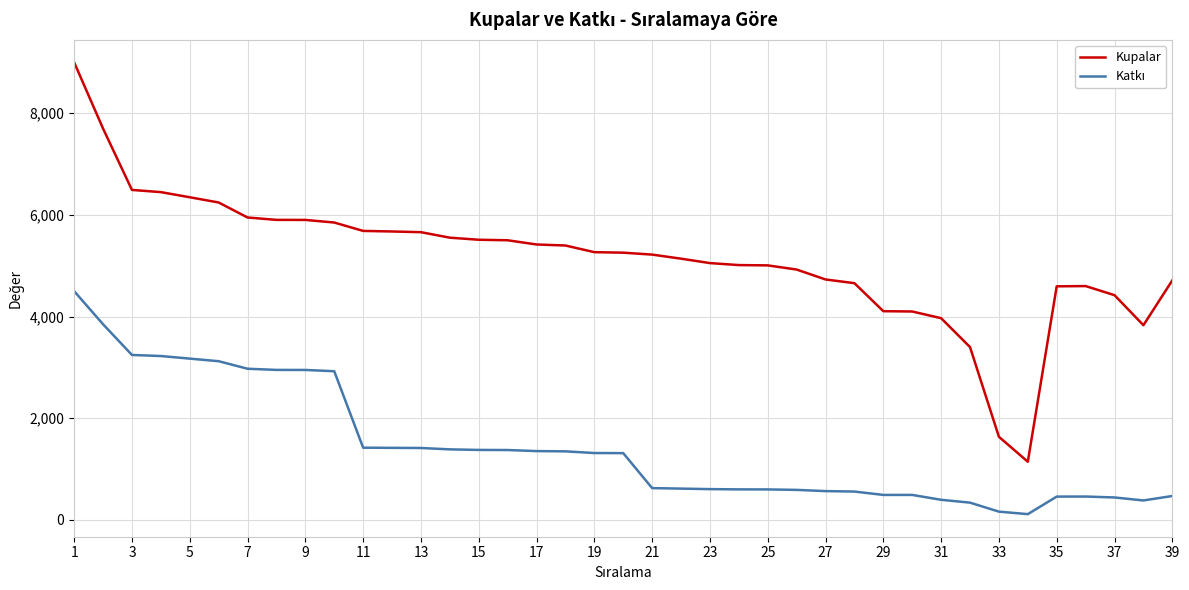

Which series has the largest range (max minus min)?

Kupalar